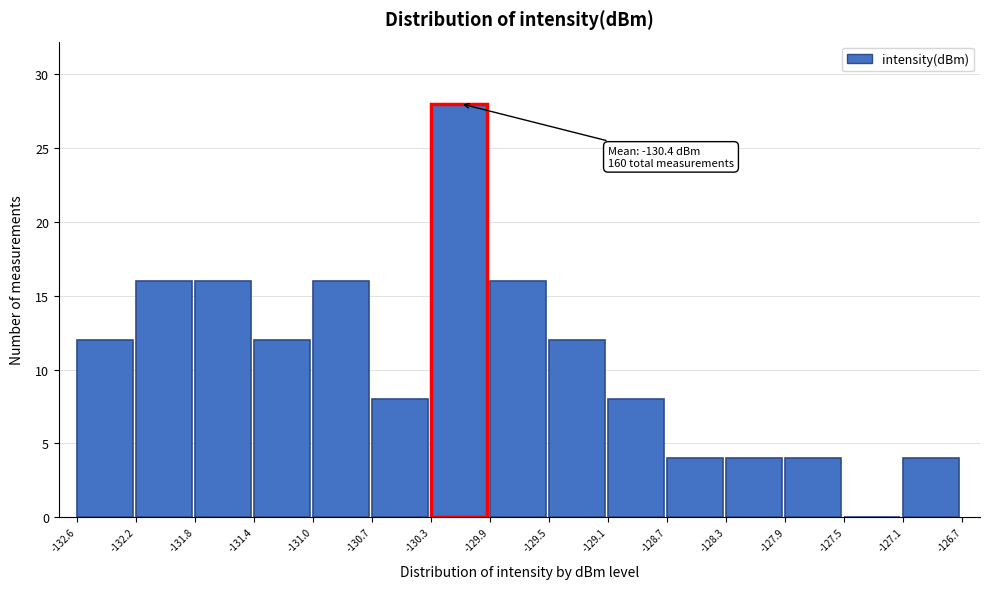

Which range on the x-axis has the tallest bar?

-130.3 to -129.9